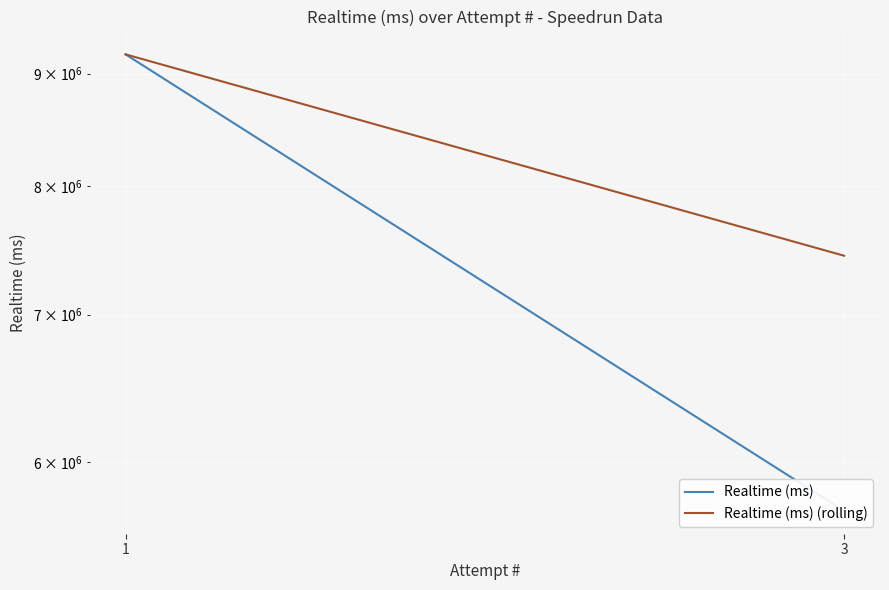

What is the minimum value shown in the chart?

5704141.0